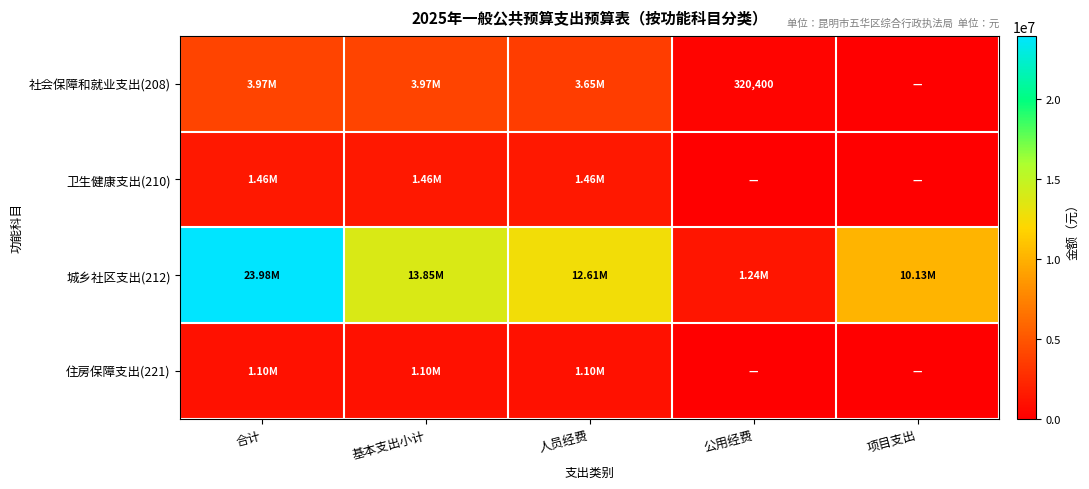

How many data points does each series have?

5